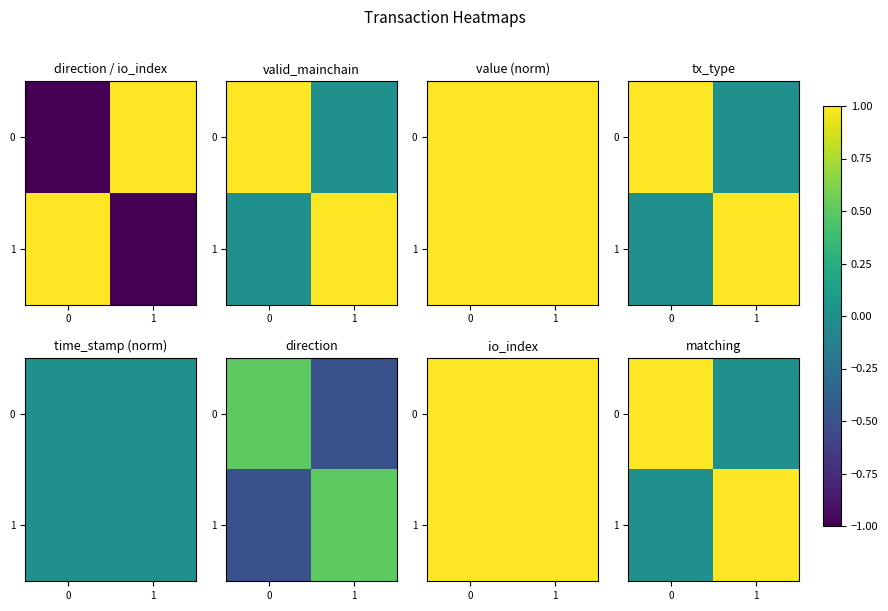

True or false: 1 has a value of 1 at 1.

False